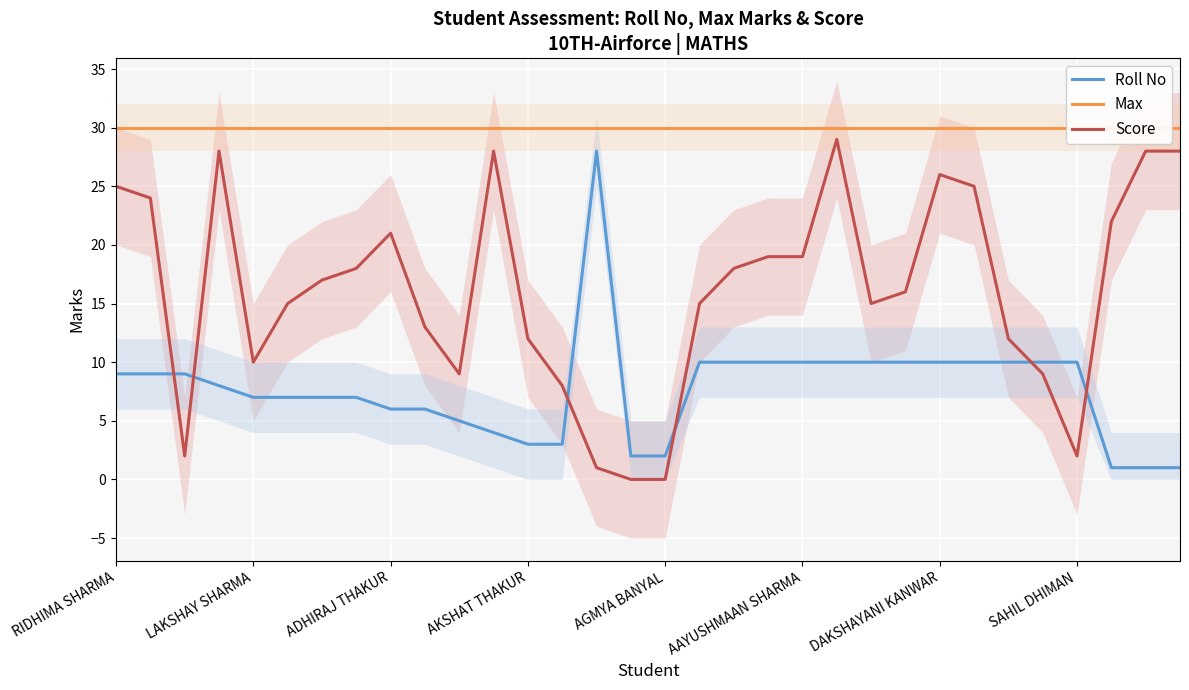

How many times do Score and Roll No cross each other?

6